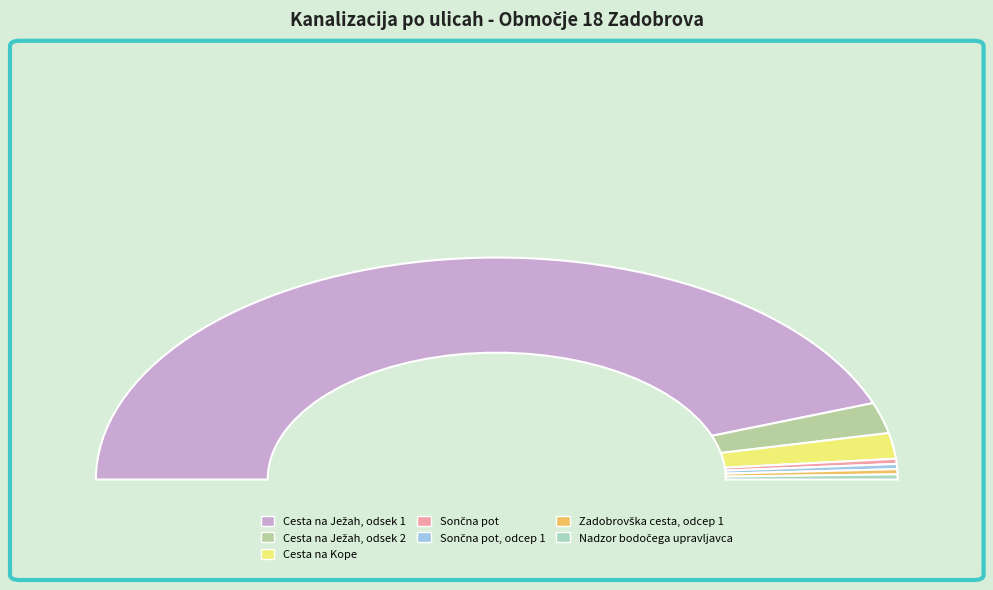

Which category accounts for the majority?

Cesta na Ježah, odsek 1